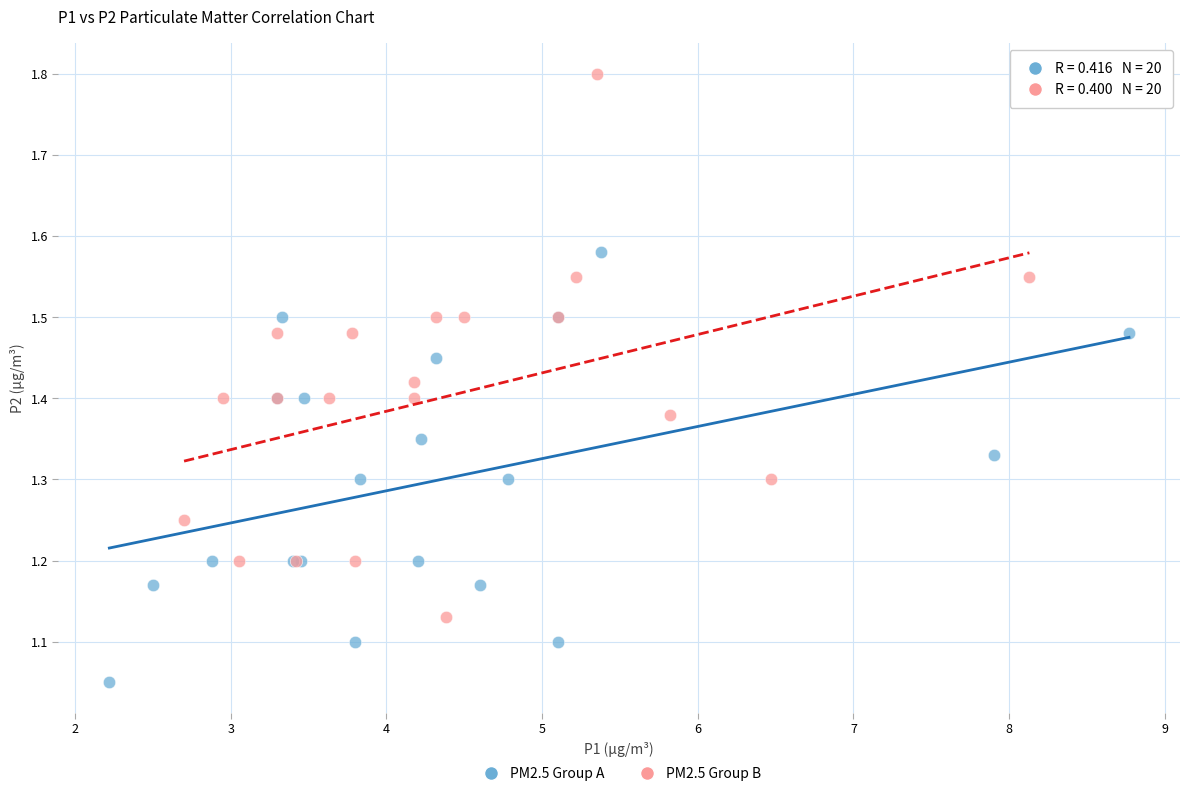

Which series has the widest spread of Y values?

PM2.5 Group B